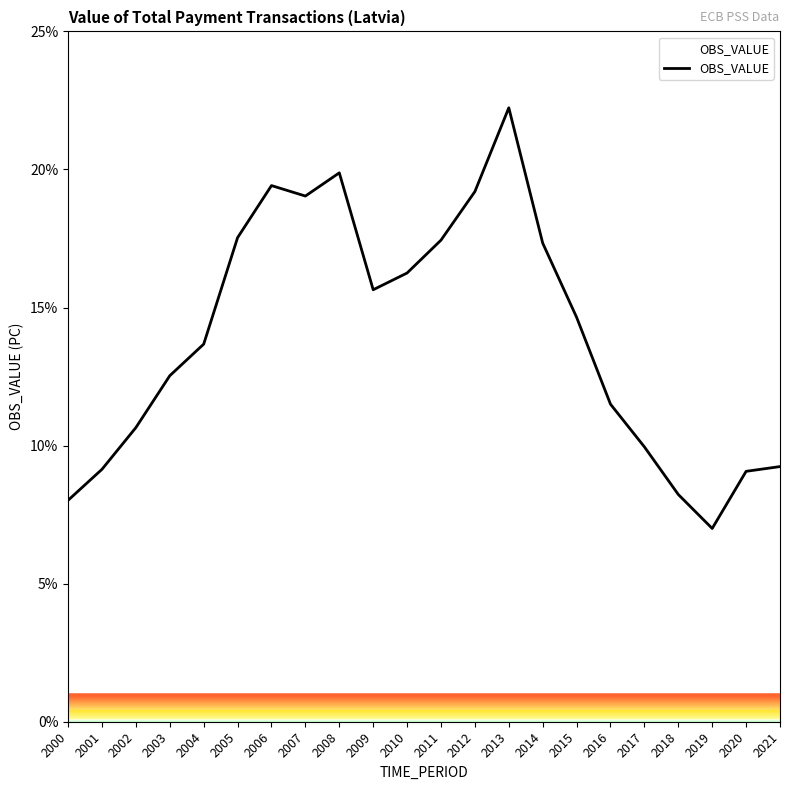

At which category does the chart reach its peak across all series?

2013